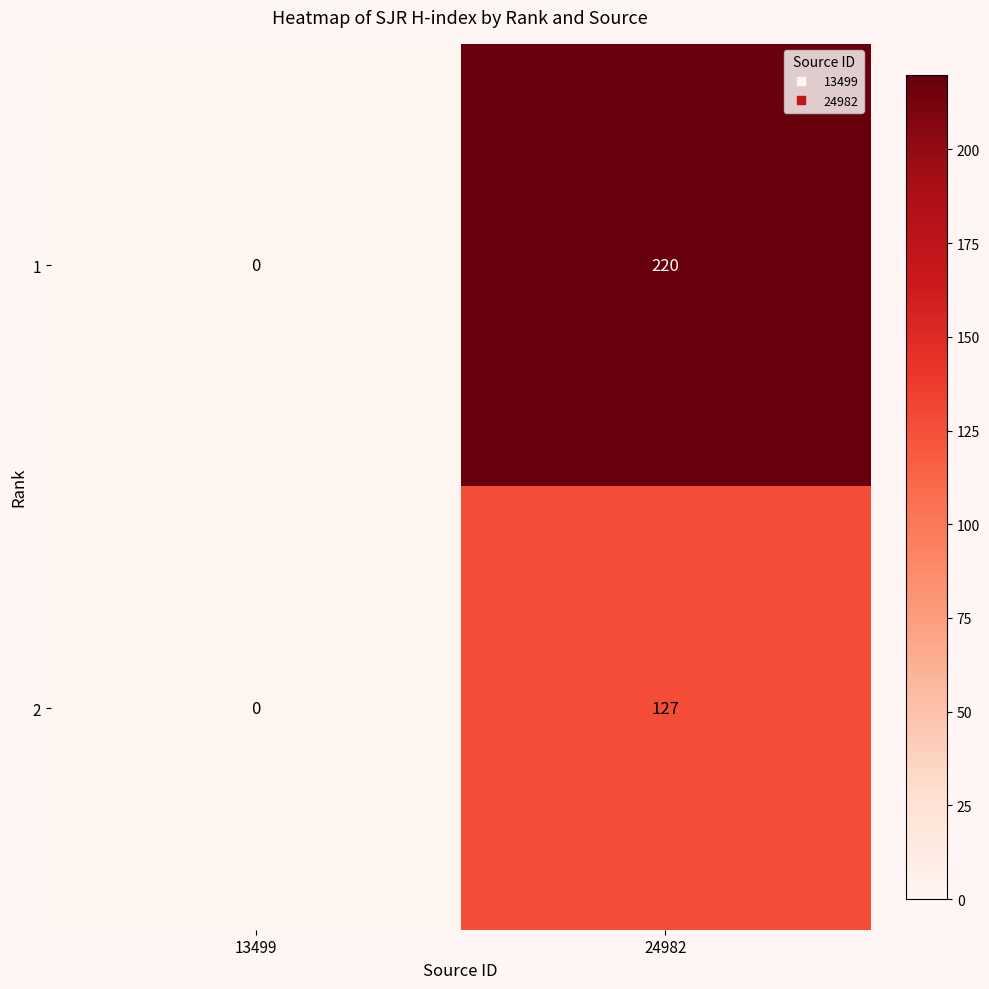

Which label corresponds to the smallest value in the chart?

13499